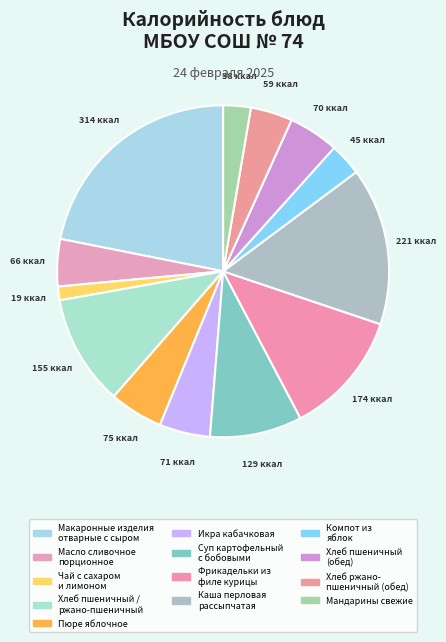

How many slices are in this pie chart?

13